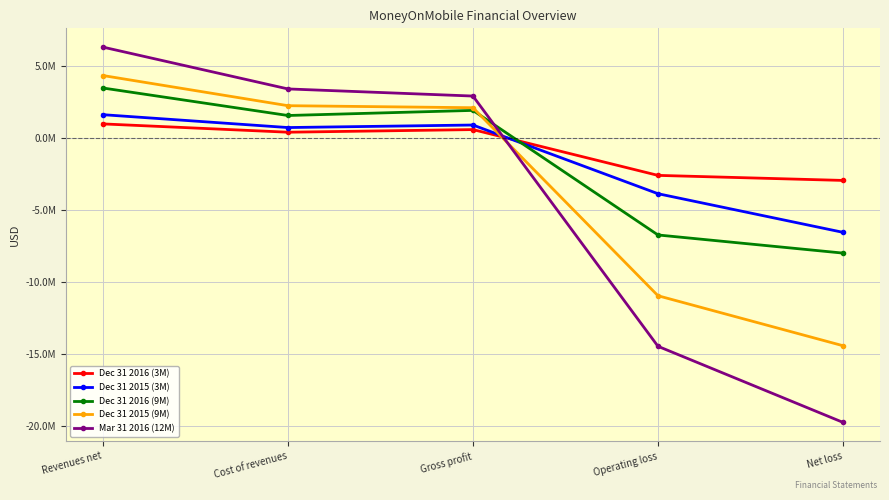

After their last crossing, which series has the higher values: Mar 31 2016 (12M) or Dec 31 2015 (9M)?

Dec 31 2015 (9M)